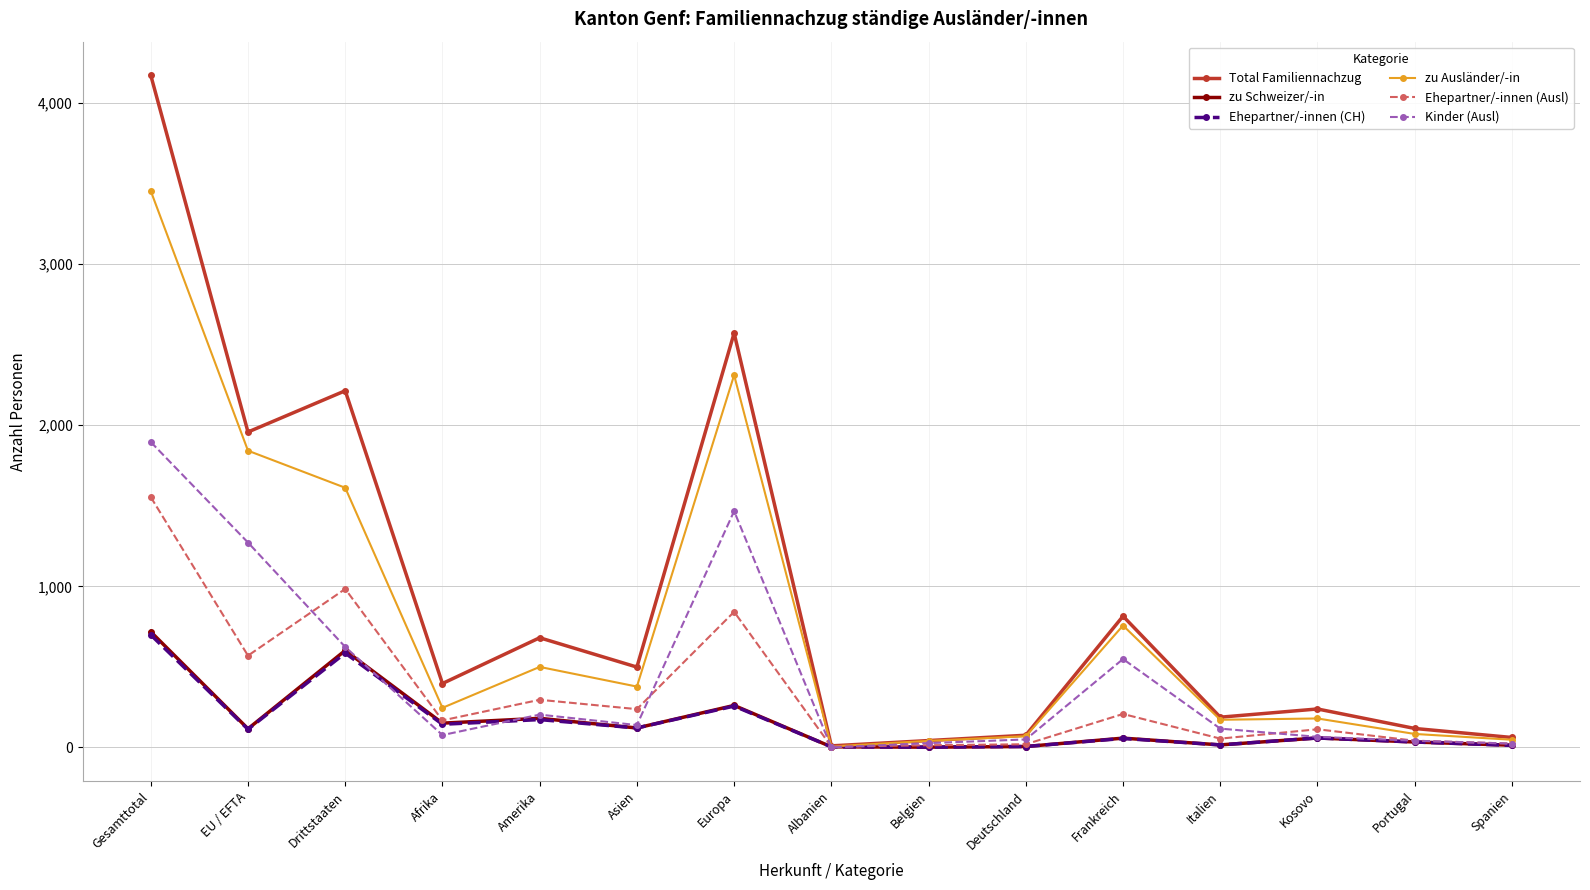

Does the chart have visible grid lines?

Yes